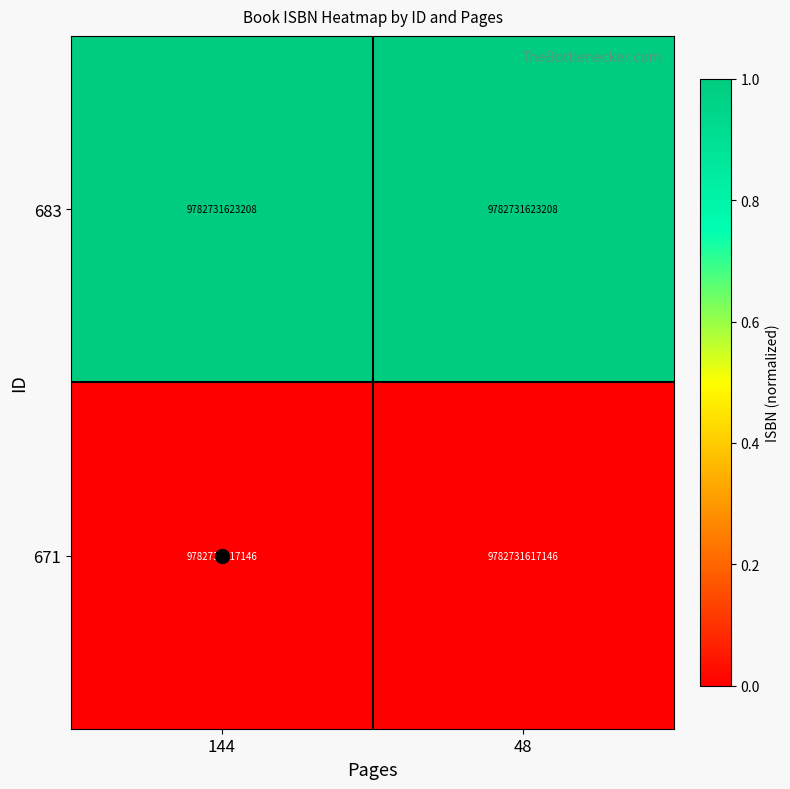

Rank the series by their average value, from lowest to highest.

671, 683